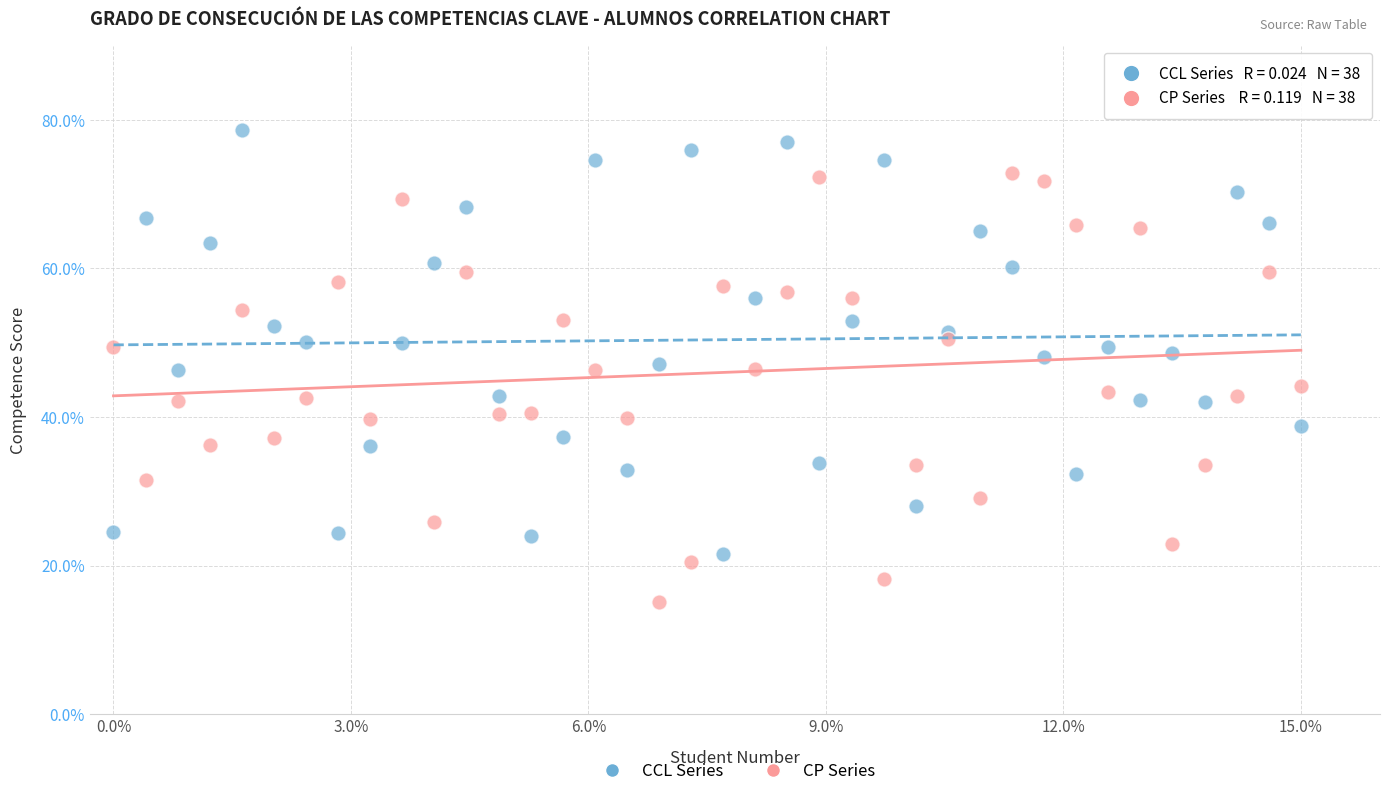

Which series reaches the maximum Y coordinate?

CCL Series